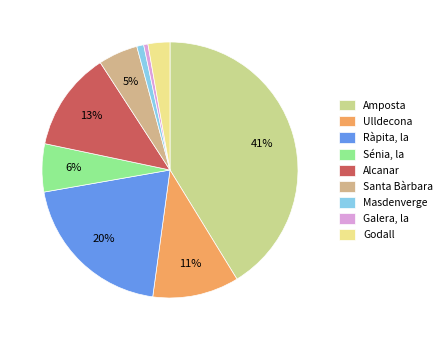

Count the number of slices in the pie.

9